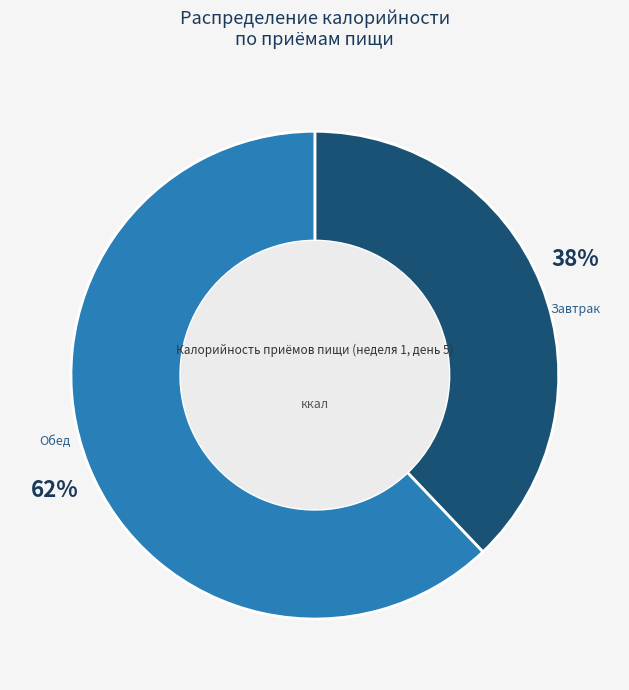

Does any single category account for the majority?

Yes